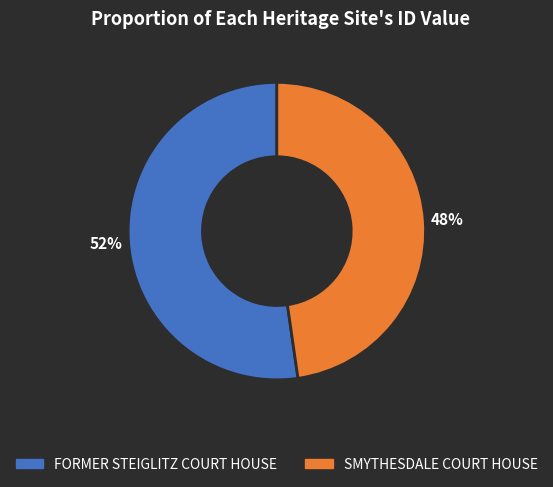

Which slice represents more than half of the pie?

FORMER STEIGLITZ COURT HOUSE